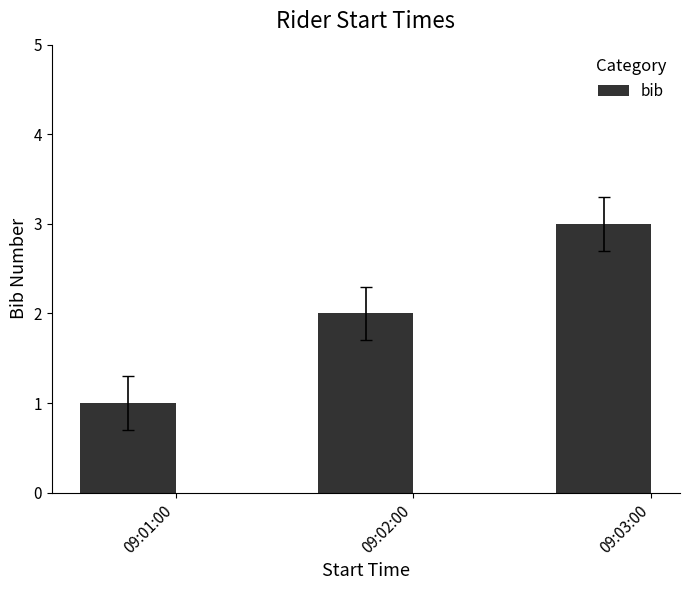

What is the ratio of the value at 09:02:00 to the value at 09:03:00?

0.7